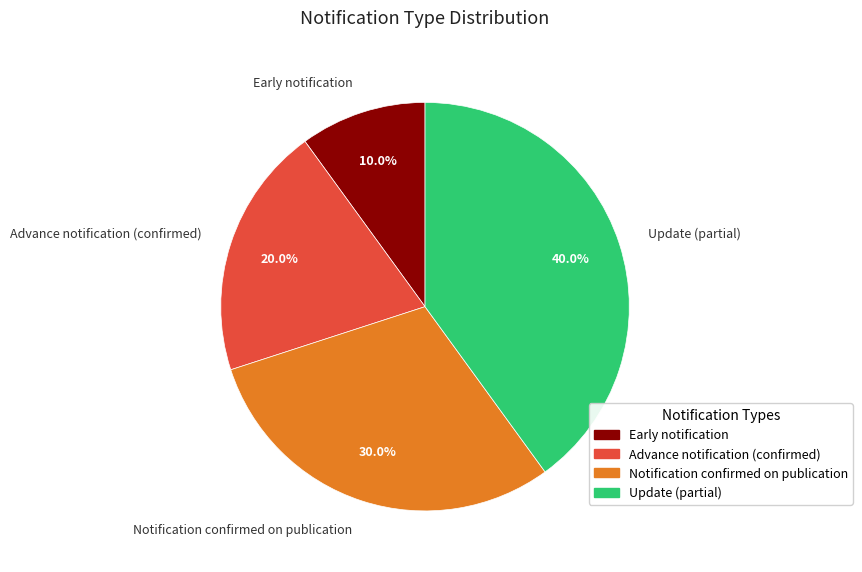

What percentage do Advance notification (confirmed) and Notification confirmed on publication together represent?

50.0%